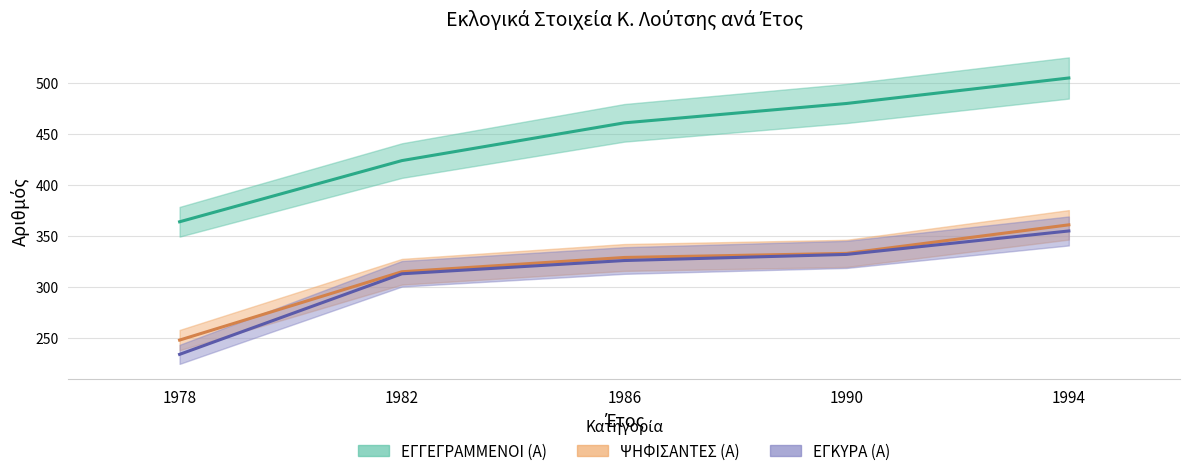

True or false: ΨΗΦΙΣΑΝΤΕΣ (Α) and ΕΓΓΕΓΡΑΜΜΕΝΟΙ (Α) intersect in this chart.

False